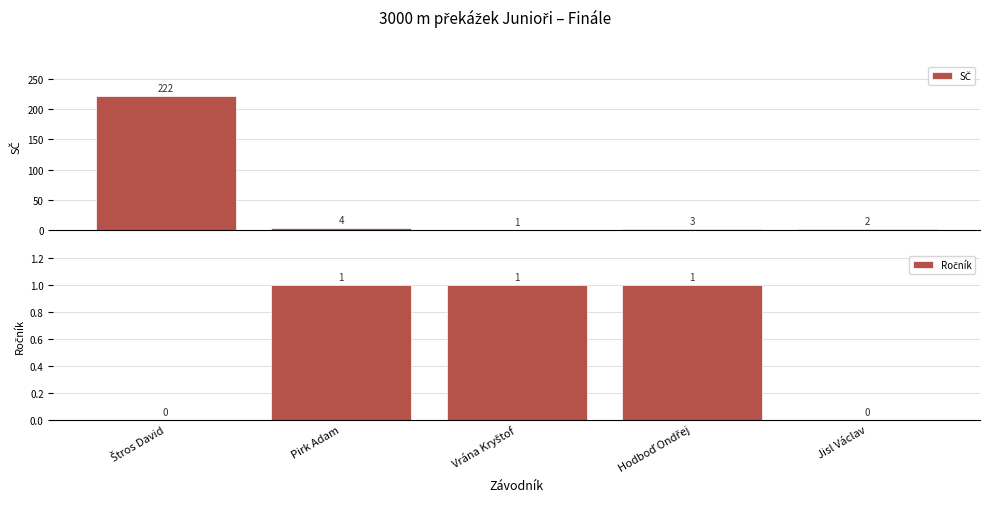

At which label does Ročník reach its minimum?

Štros David